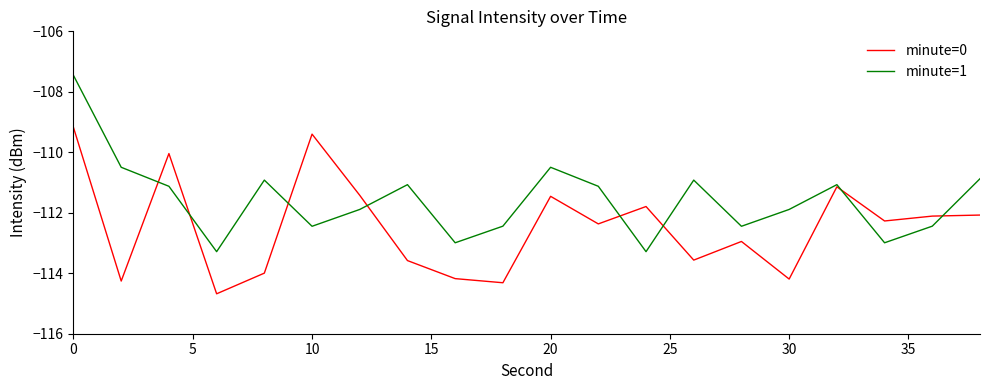

Which series has the largest range (max minus min)?

minute=1